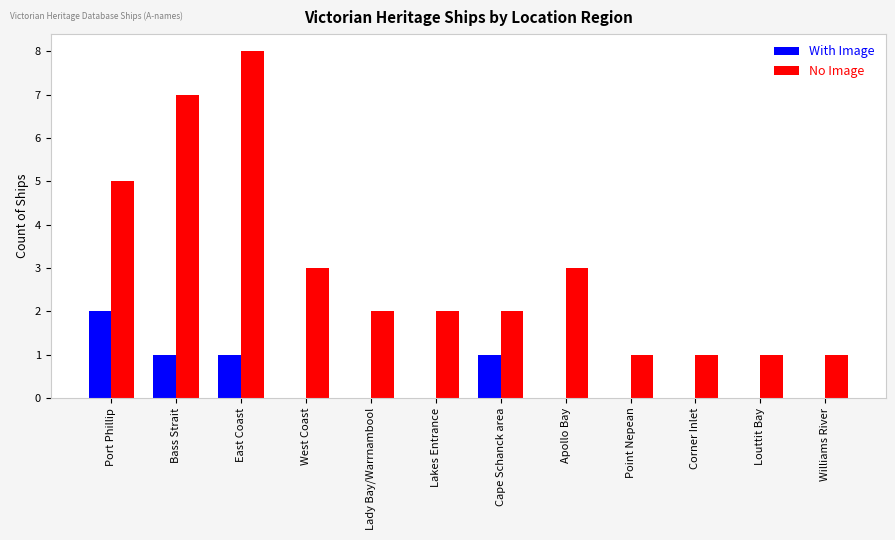

The value of With Image at Cape Schanck area is 1. True or false?

True